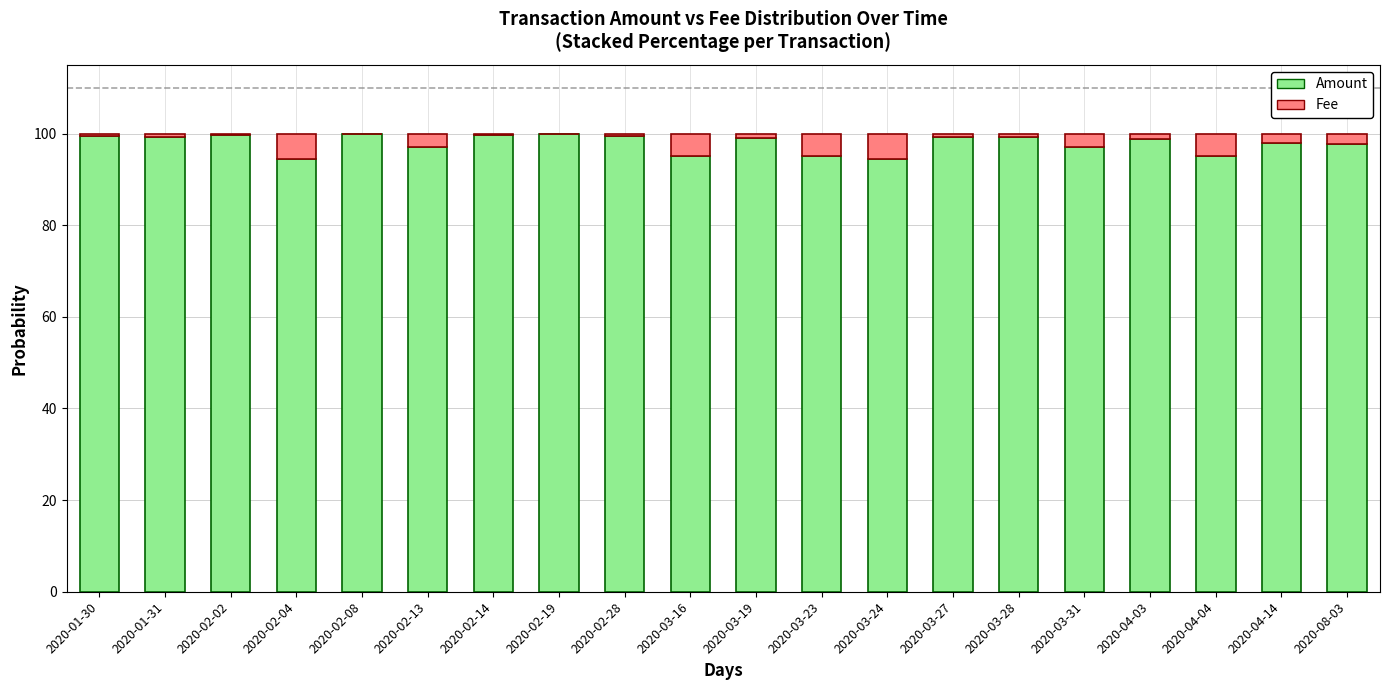

Is it true that Amount equals 35.3 at 2020-04-14?

False